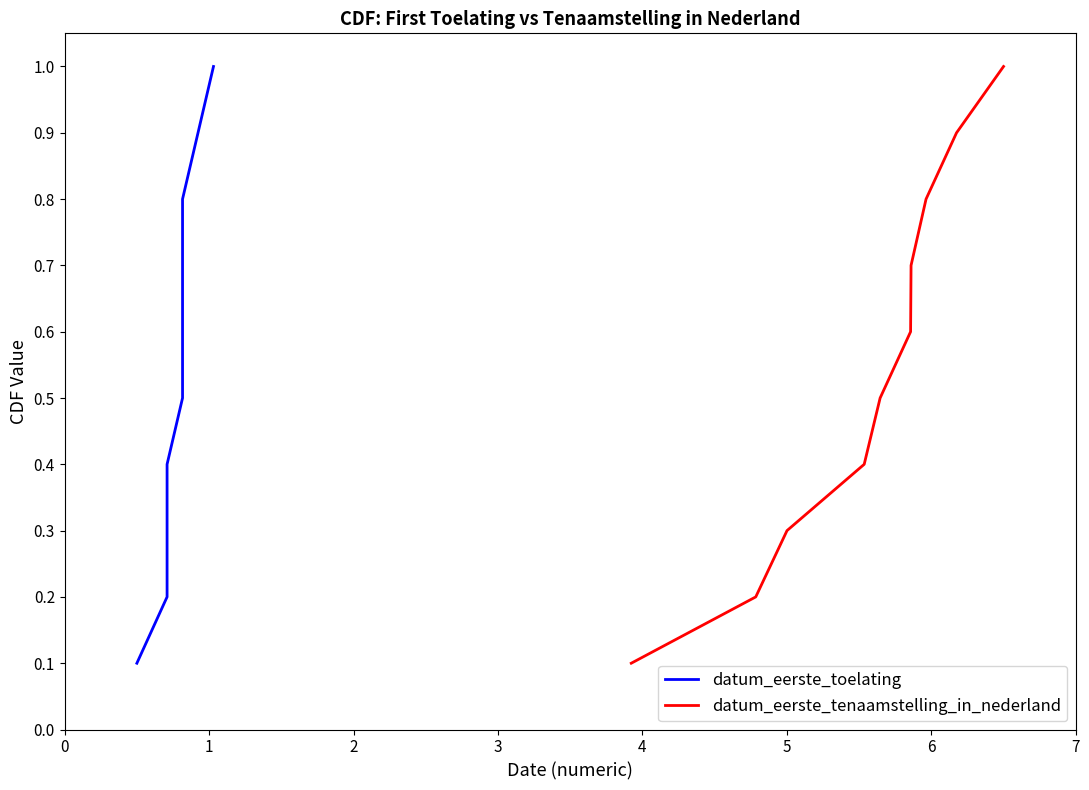

Does the chart have visible grid lines?

No